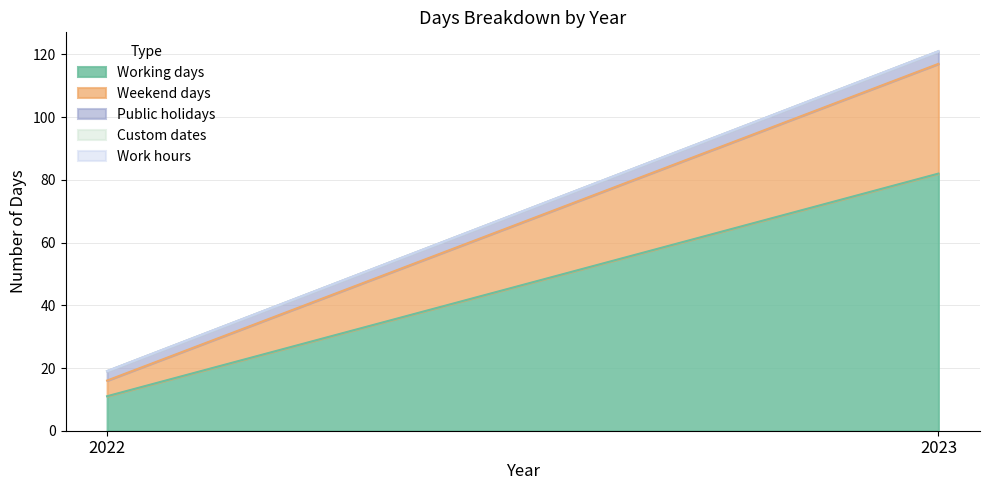

Which category has the lowest value in the Custom dates series?

2022